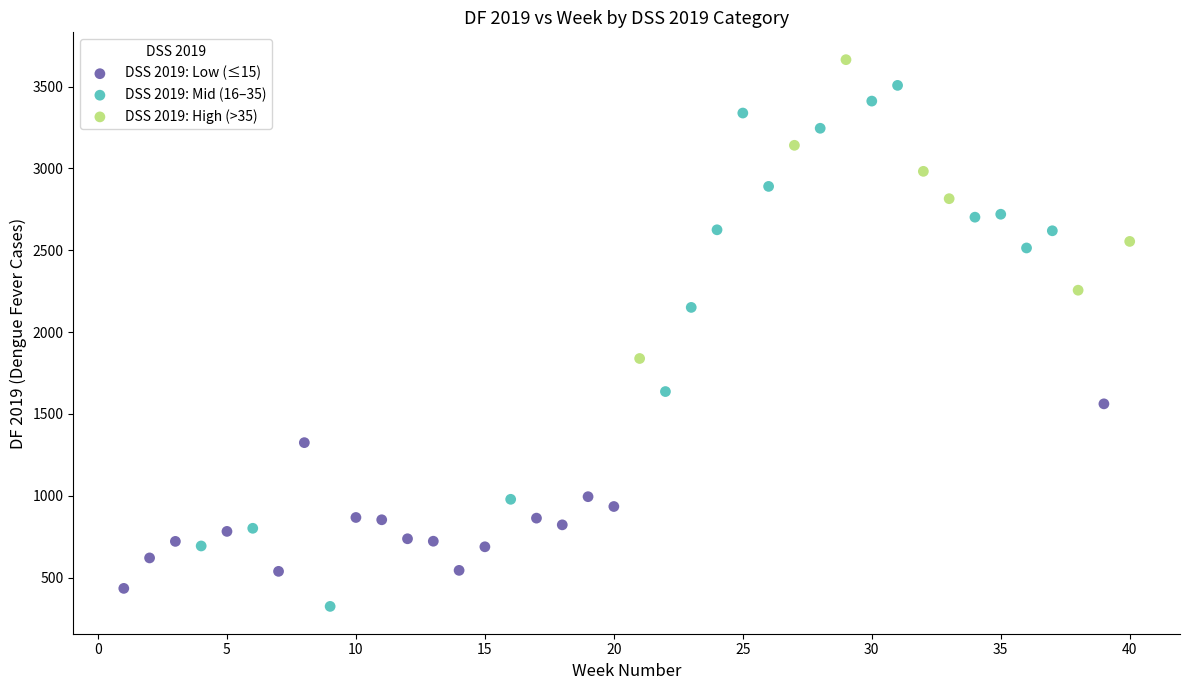

Which series has the largest Y range (max minus min)?

DSS 2019: Mid (16–35)